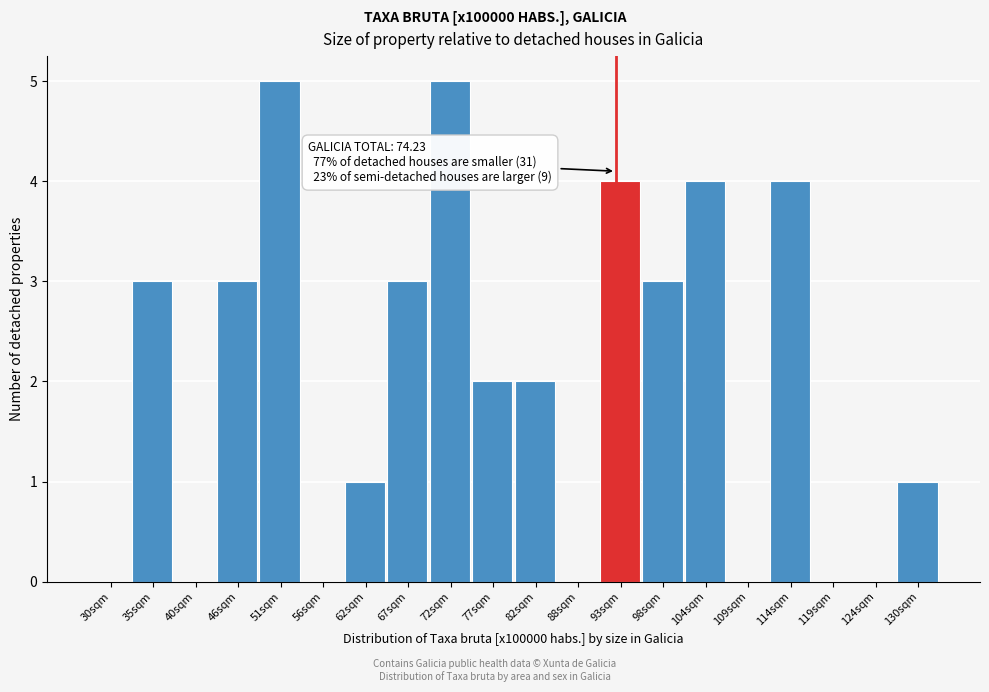

Reading left to right, what are all the values shown in this chart?

30sqm=0	35sqm=3	40sqm=0	46sqm=3	51sqm=5	56sqm=0	62sqm=1	67sqm=3	72sqm=5	77sqm=2	82sqm=2	88sqm=0	93sqm=4	98sqm=3	104sqm=4	109sqm=0	114sqm=4	119sqm=0	124sqm=0	130sqm=1